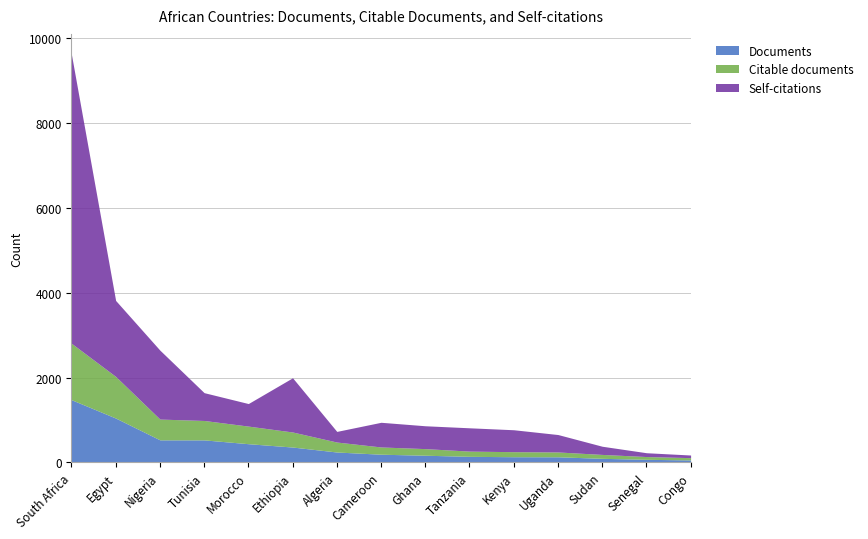

What is the approximate value of Self-citations at Tanzania?

550